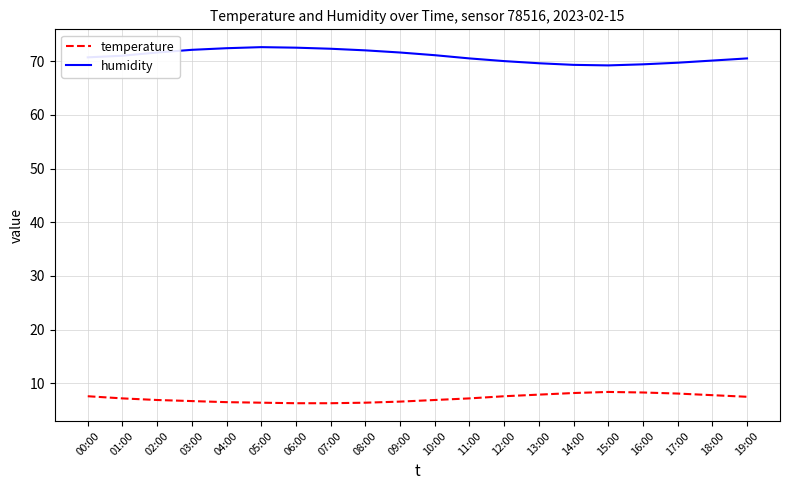

Rank the series by their average value, from highest to lowest.

humidity, temperature